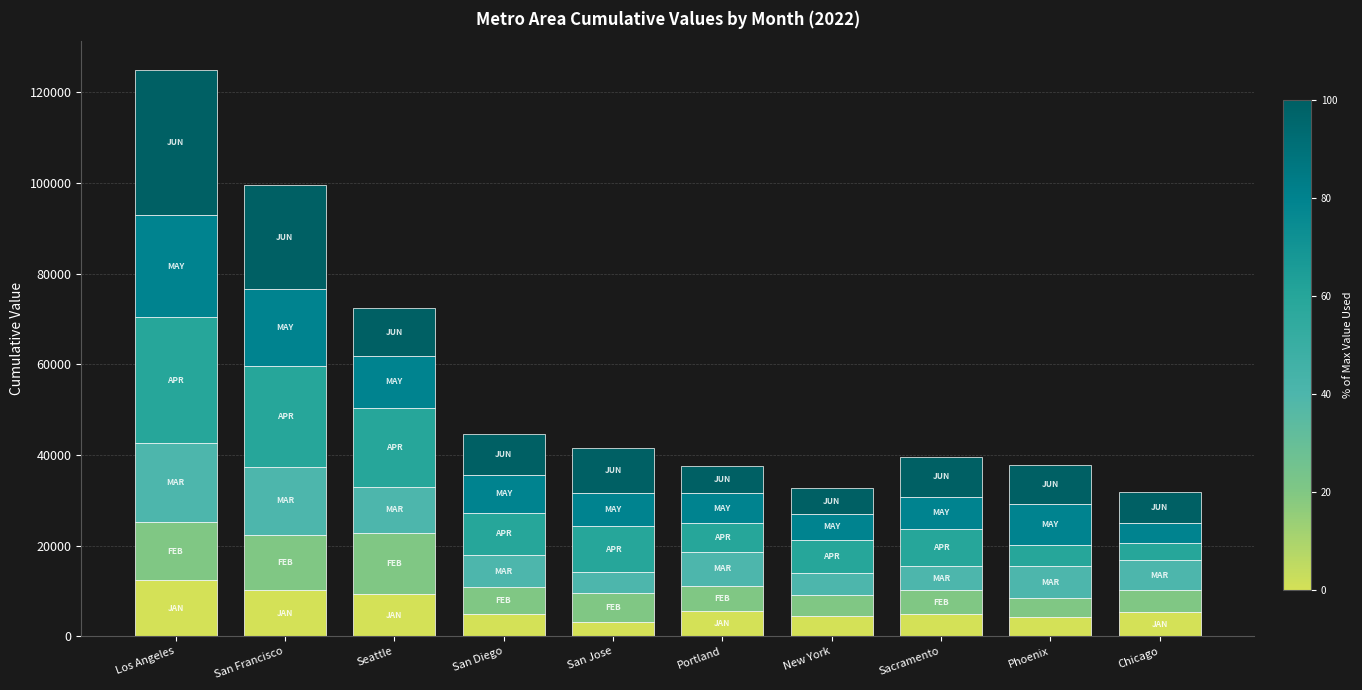

At which category is the sum across all series the highest?

Los Angeles